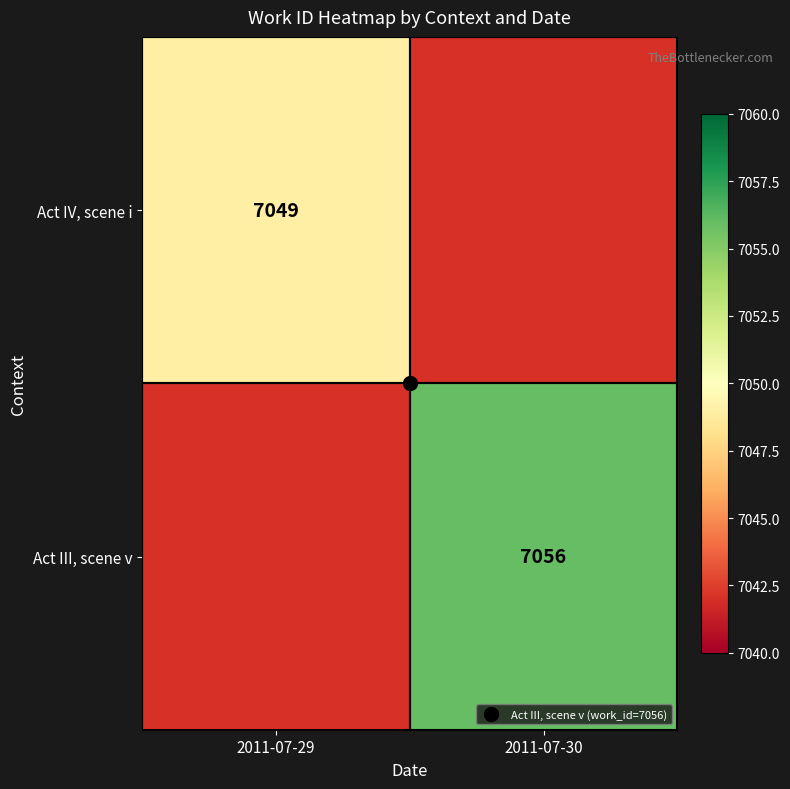

Is it true that Act III, scene v equals 11537.3 at 2011-07-30?

False